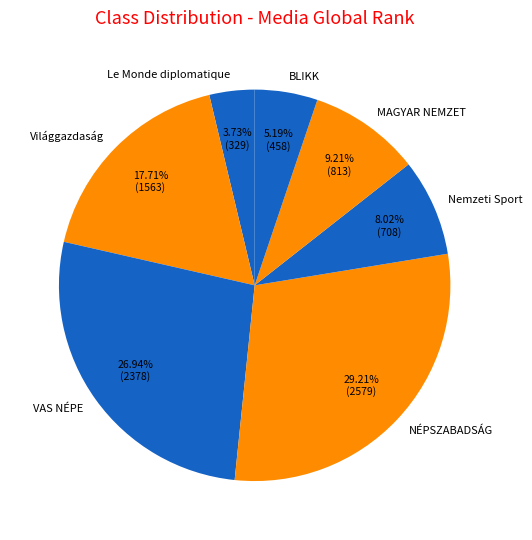

What percentage is NOT represented by Le Monde diplomatique?

96.3%